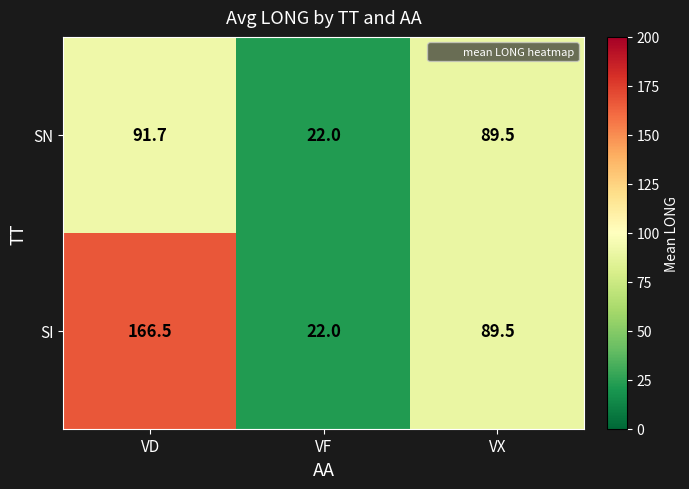

Rank the series by their maximum value, from lowest to highest.

SN, SI